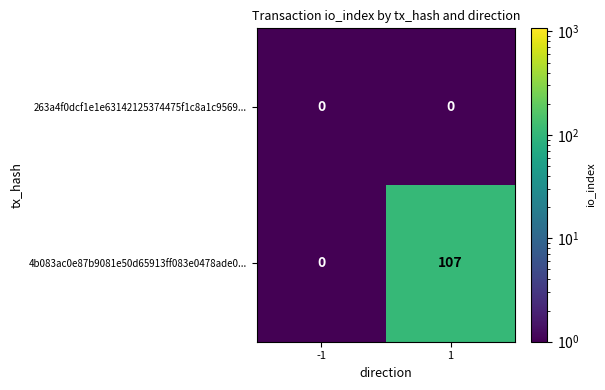

Is it true that 4b083ac0e87b9081e50d65913ff083e0478ade0... equals 74 at -1?

False